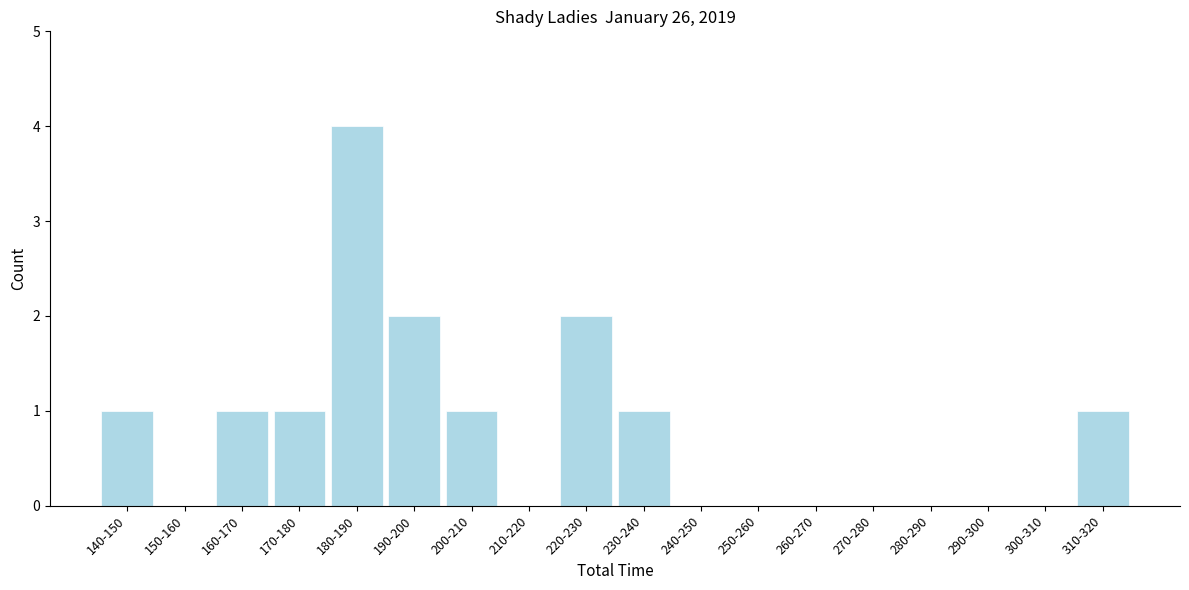

Reading left to right, extract all data points from this chart.

140-150=1	150-160=0	160-170=1	170-180=1	180-190=4	190-200=2	200-210=1	210-220=0	220-230=2	230-240=1	240-250=0	250-260=0	260-270=0	270-280=0	280-290=0	290-300=0	300-310=0	310-320=1